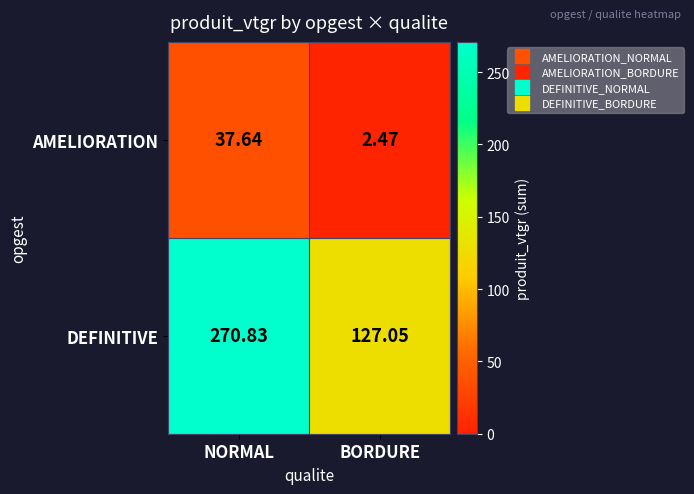

At which label does DEFINITIVE first exceed 270?

NORMAL